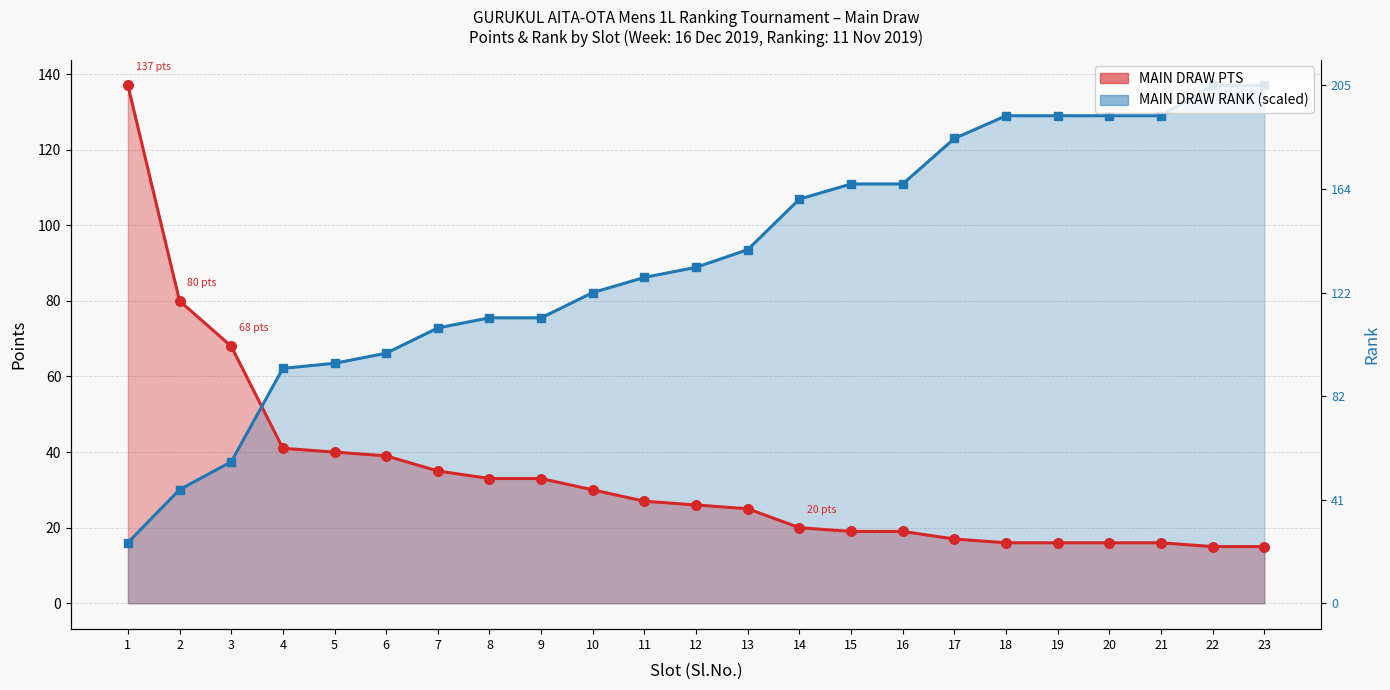

At how many categories does at least one series exceed 81?

15